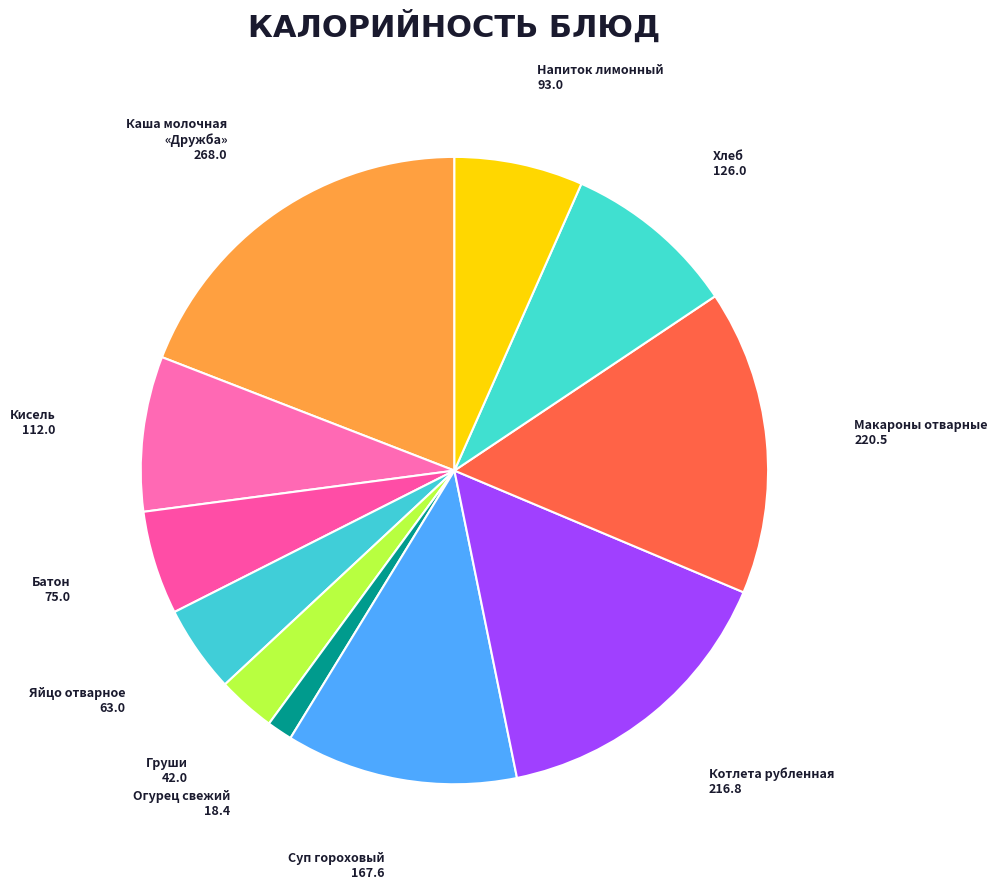

Does any single category account for the majority?

No